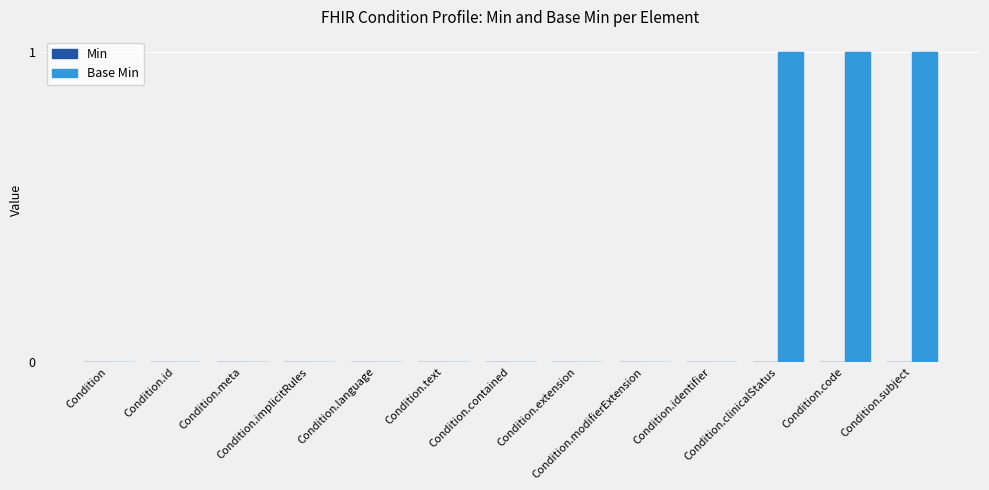

What is the sum of all values?

3